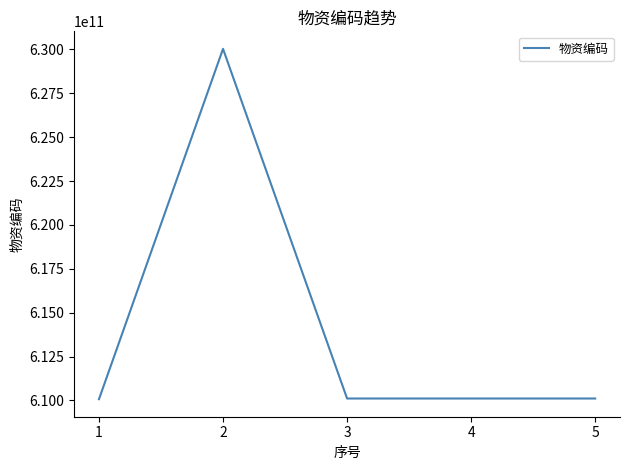

What is the difference between the maximum and second lowest values?

19920010055